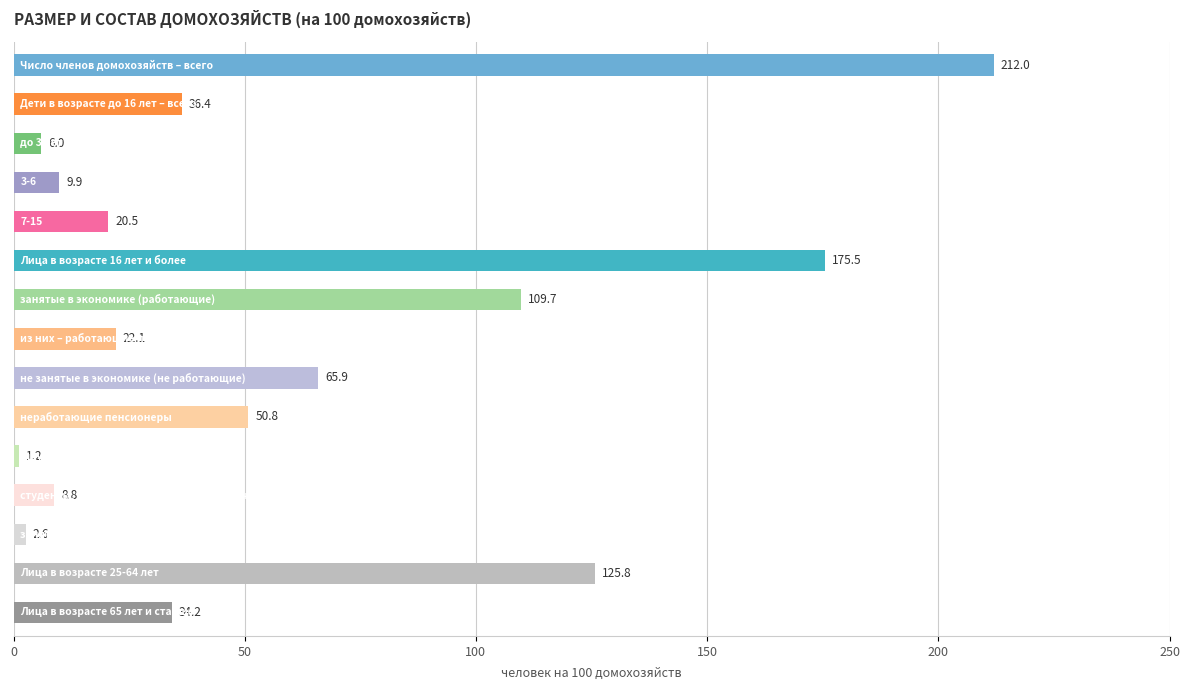

What is the greatest value displayed?

212.0